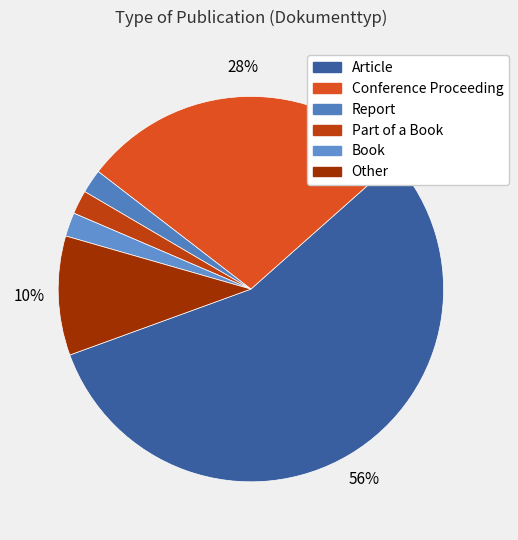

To the nearest percent, what is the difference between the Article and Part of a Book slice percentages?

54%